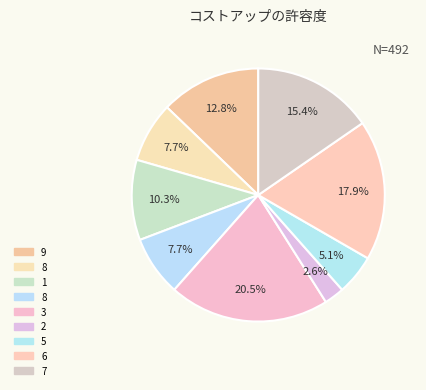

Count the number of slices in the pie.

9